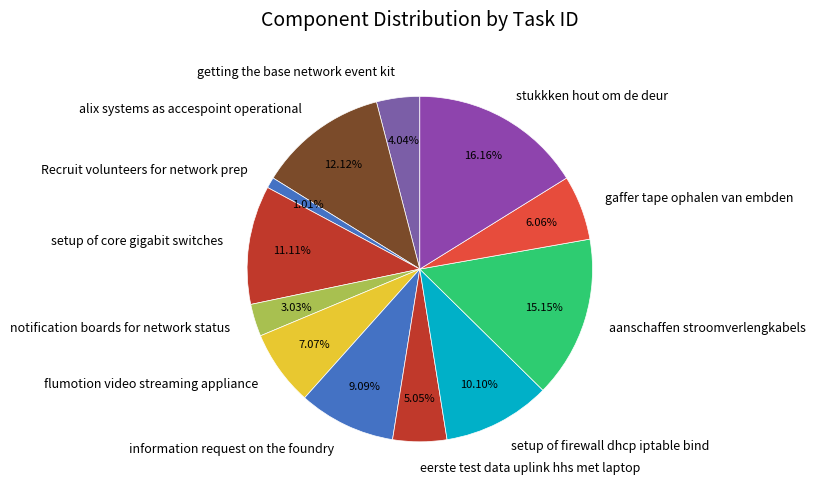

Is setup of firewall dhcp iptable bind the majority of the pie?

No